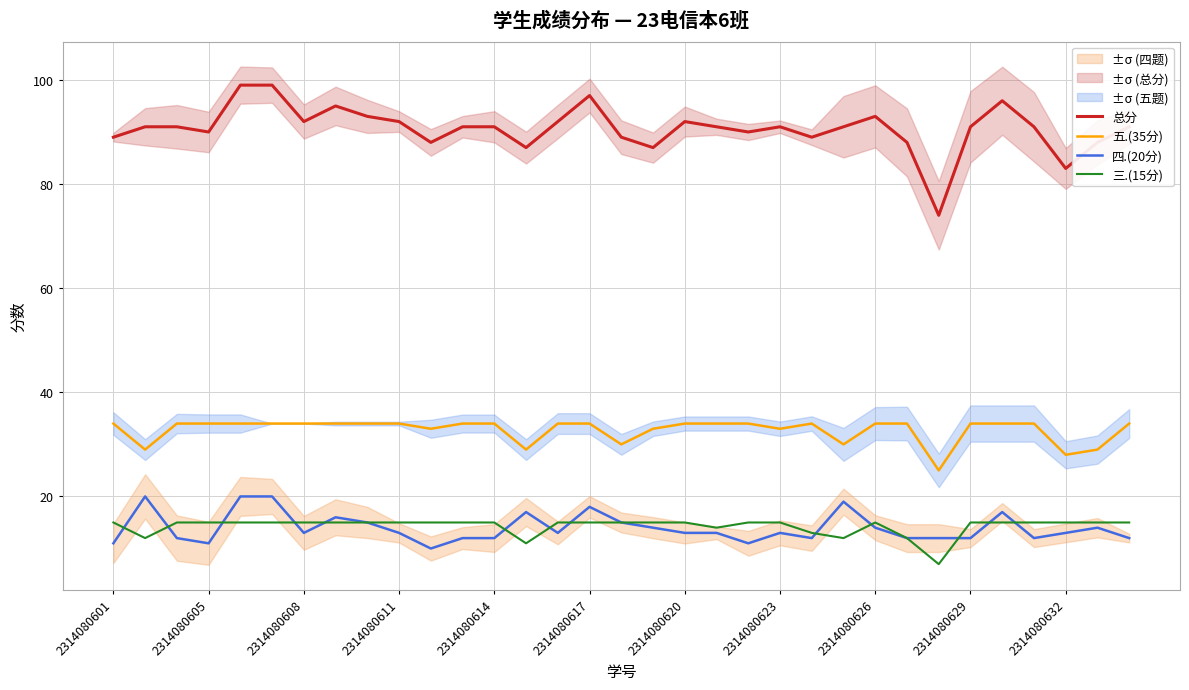

Is it true that 四.(20分) equals 14 at 2314080626?

True